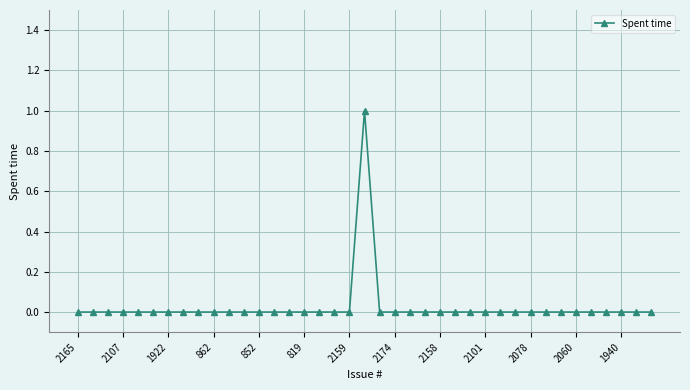

How many distinct data groups are displayed?

1